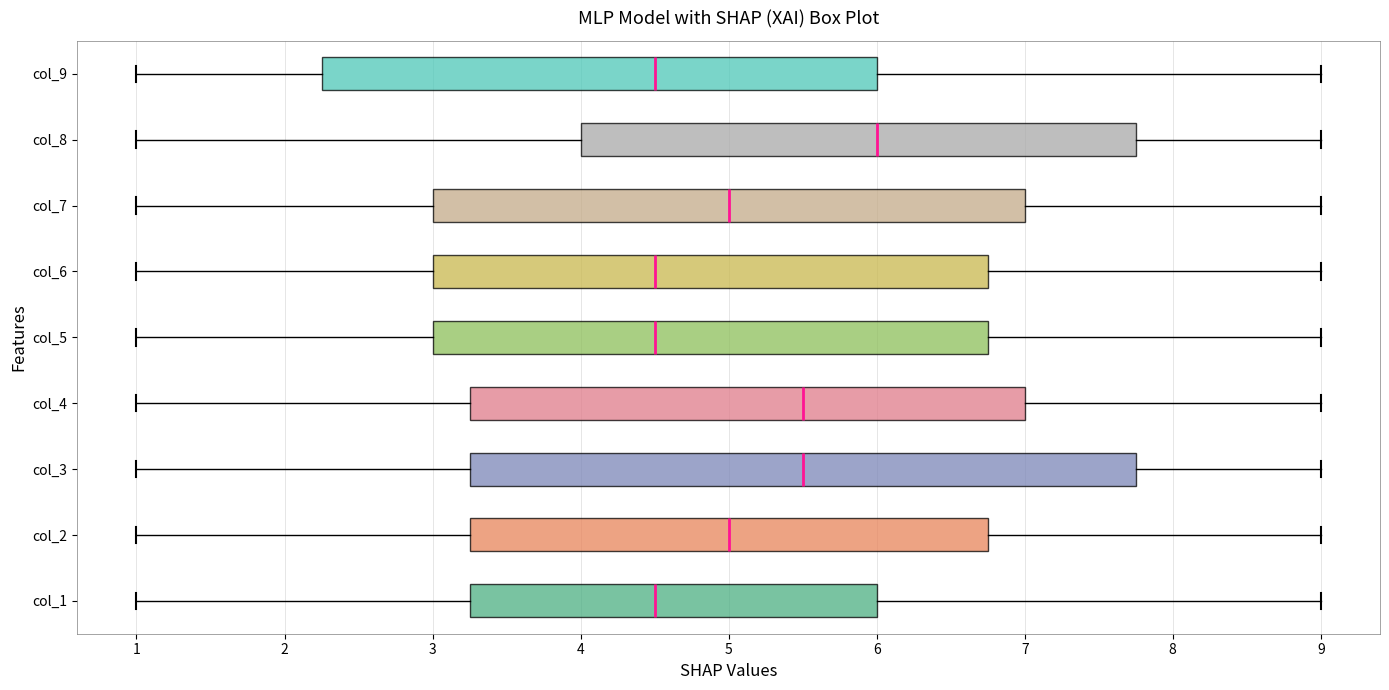

Comparing the boxes themselves (not the whiskers), which one is the widest?

col_3